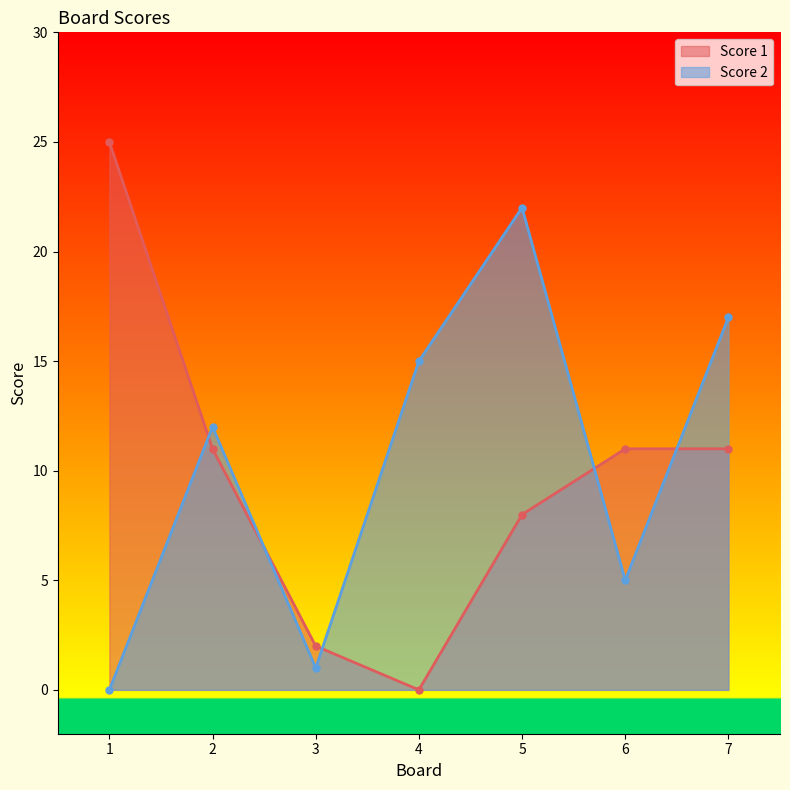

At 5, list the series in order from largest to smallest.

Score 2, Score 1